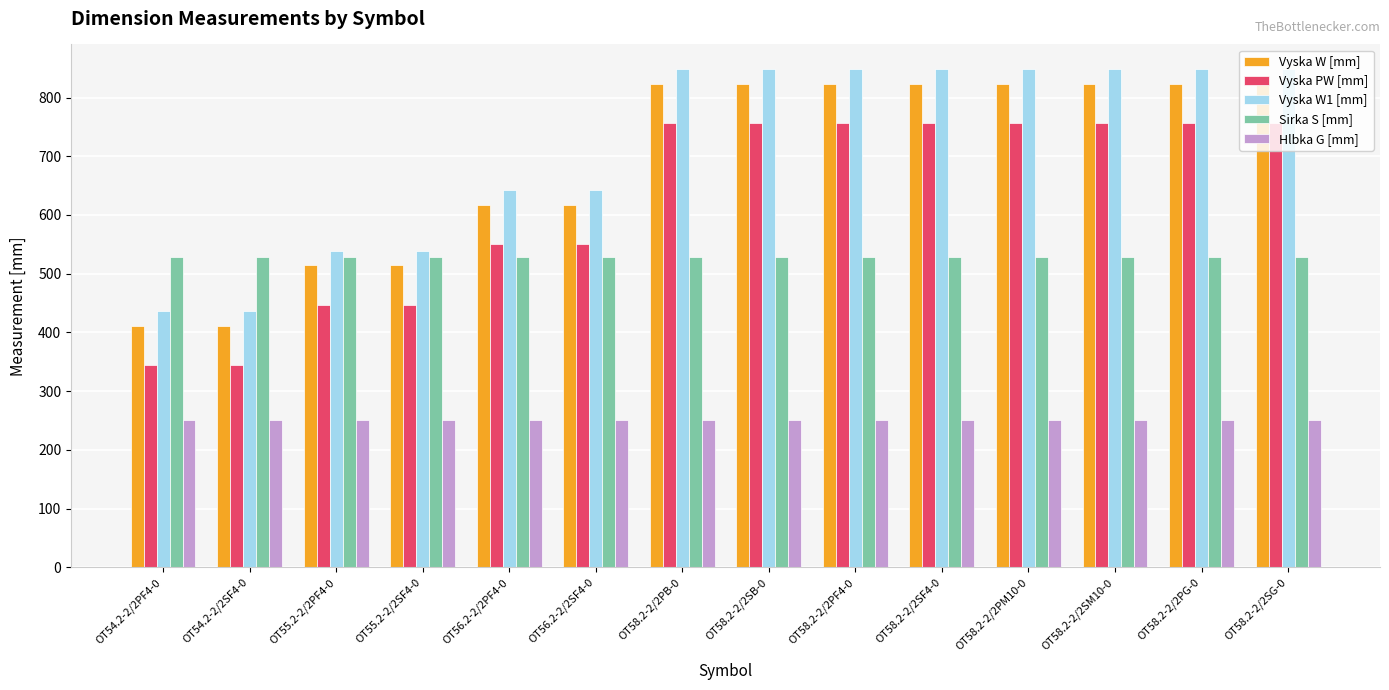

True or false: Vyska PW [mm] has a value of 756 at OT58.2-2/2SB-0.

True